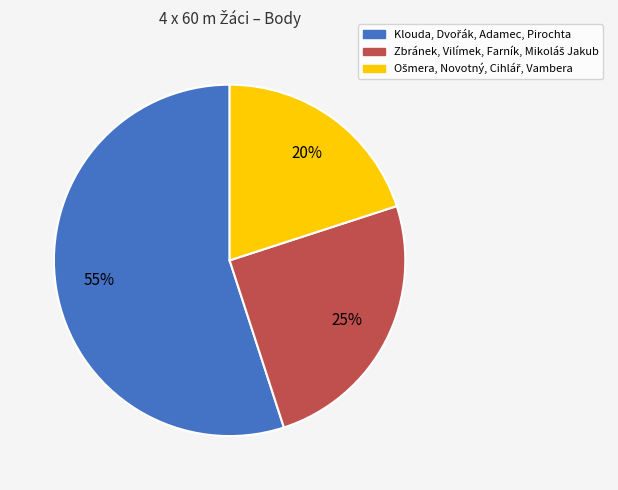

Is there any slice that represents more than half of the pie?

Yes